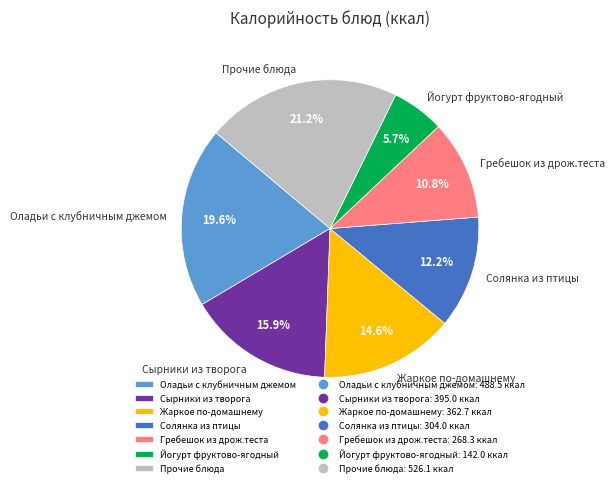

Rank the categories by value from highest to lowest.

Прочие блюда, Оладьи с клубничным джемом, Сырники из творога, Жаркое по-домашнему, Солянка из птицы, Гребешок из дрож.теста, Йогурт фруктово-ягодный